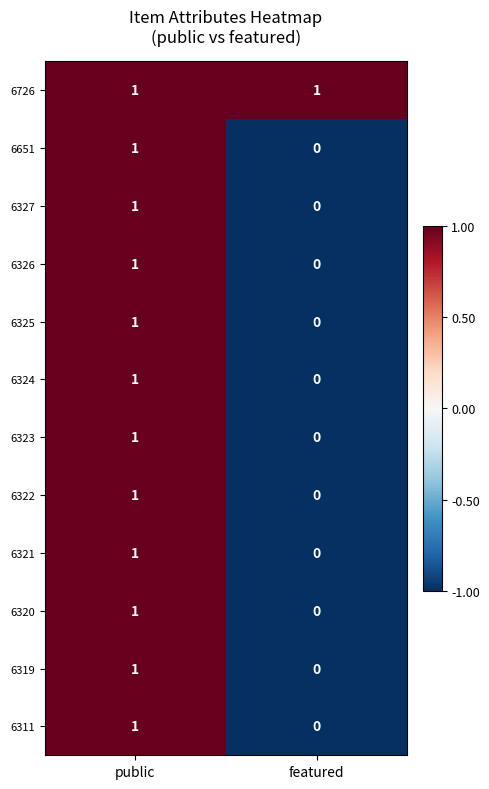

Where is 6322 nearest to the value 0?

featured